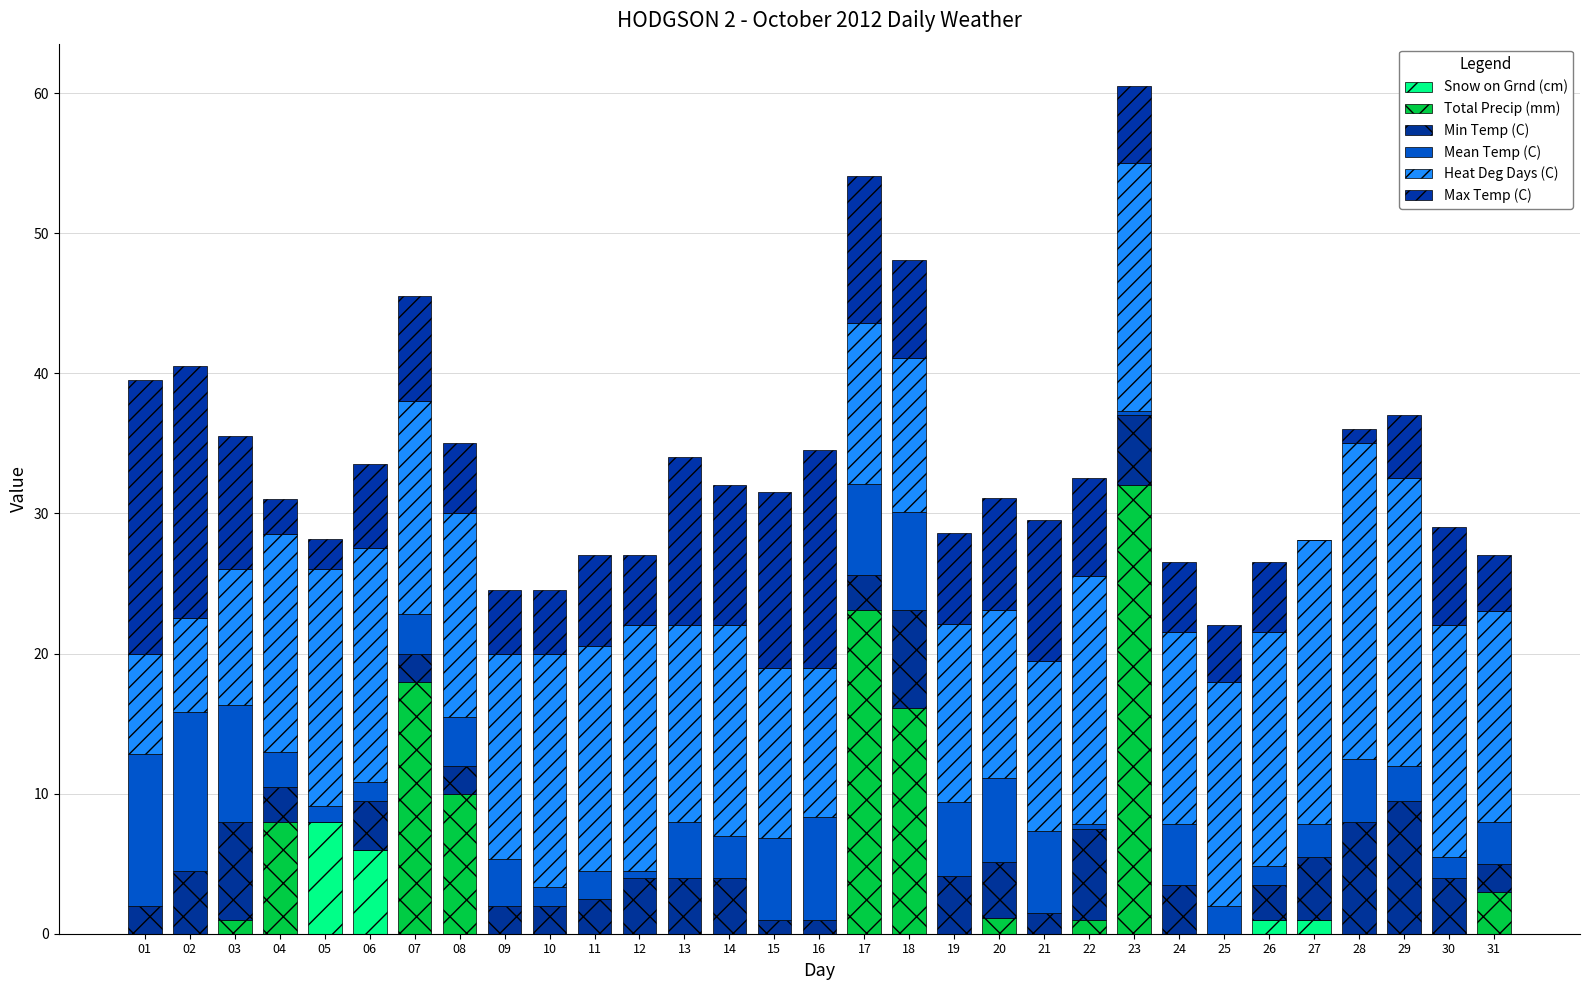

List the labels in order of Total Precip (mm) value, largest first.

23, 17, 07, 18, 08, 04, 31, 20, 03, 22, 01, 02, 05, 06, 09, 10, 11, 12, 13, 14, 15, 16, 19, 21, 24, 25, 26, 27, 28, 29, 30